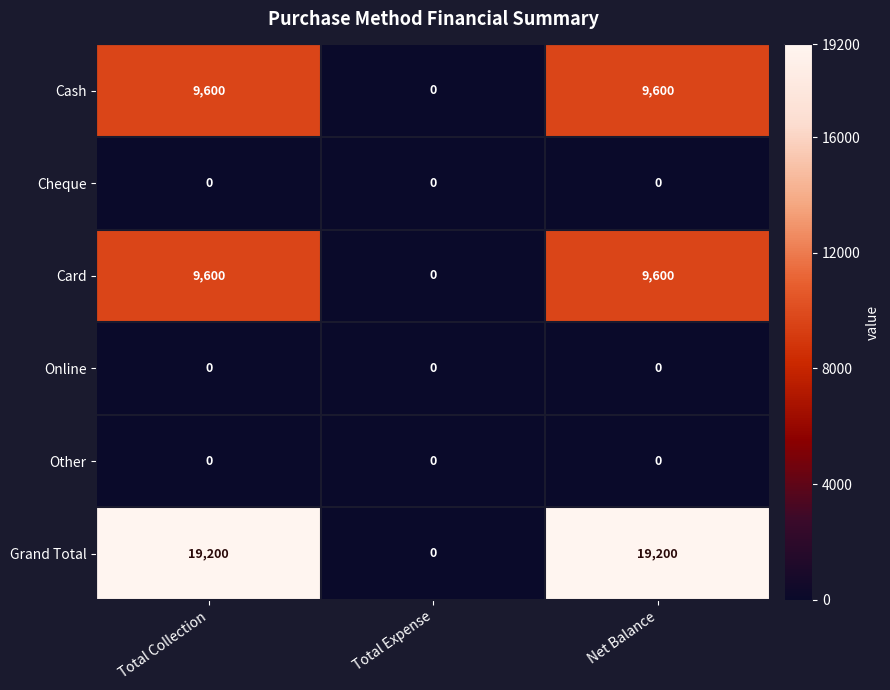

Count the Card values in the range 0 to 9600.

3